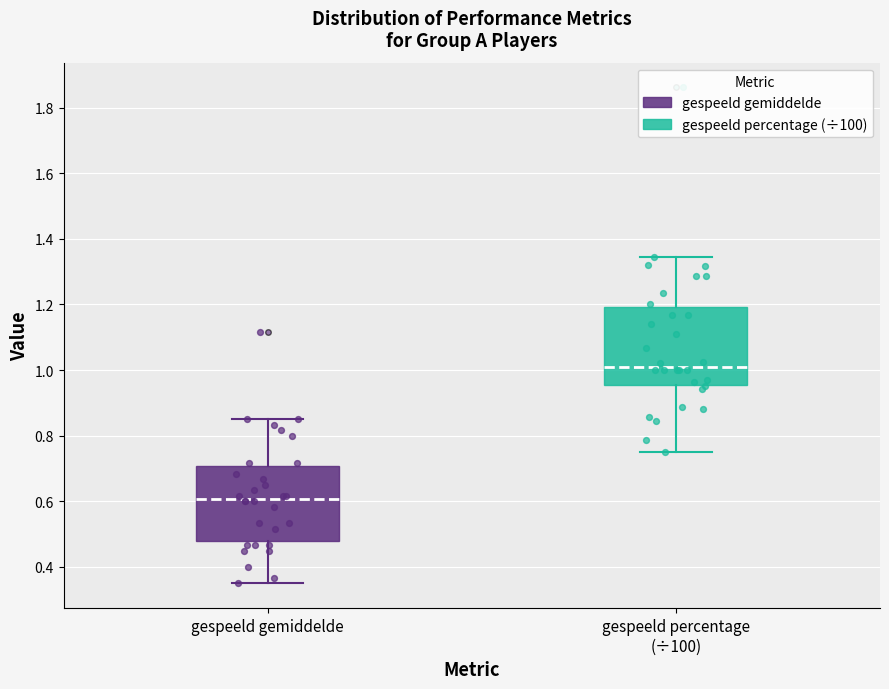

Where does the median line of the box for gespeeld gemiddelde sit on the y-axis? The values are not printed on the chart, so give them approximately, as read against the axis.

0.60